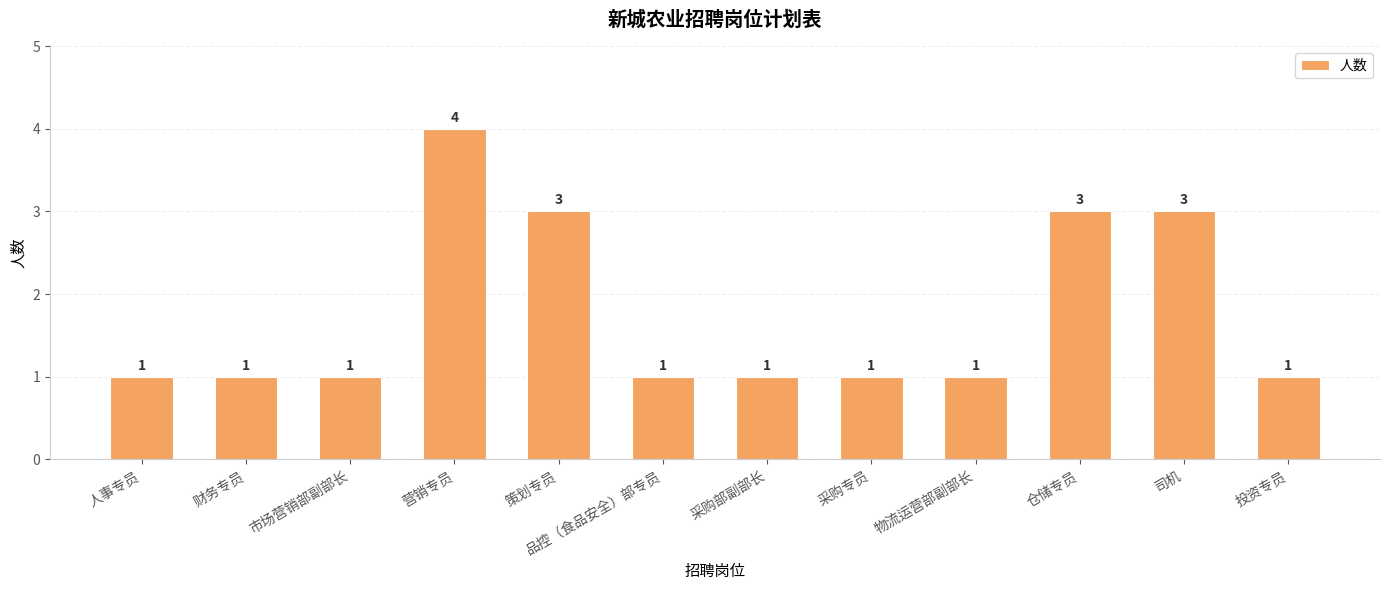

What position from the right is 仓储专员?

3